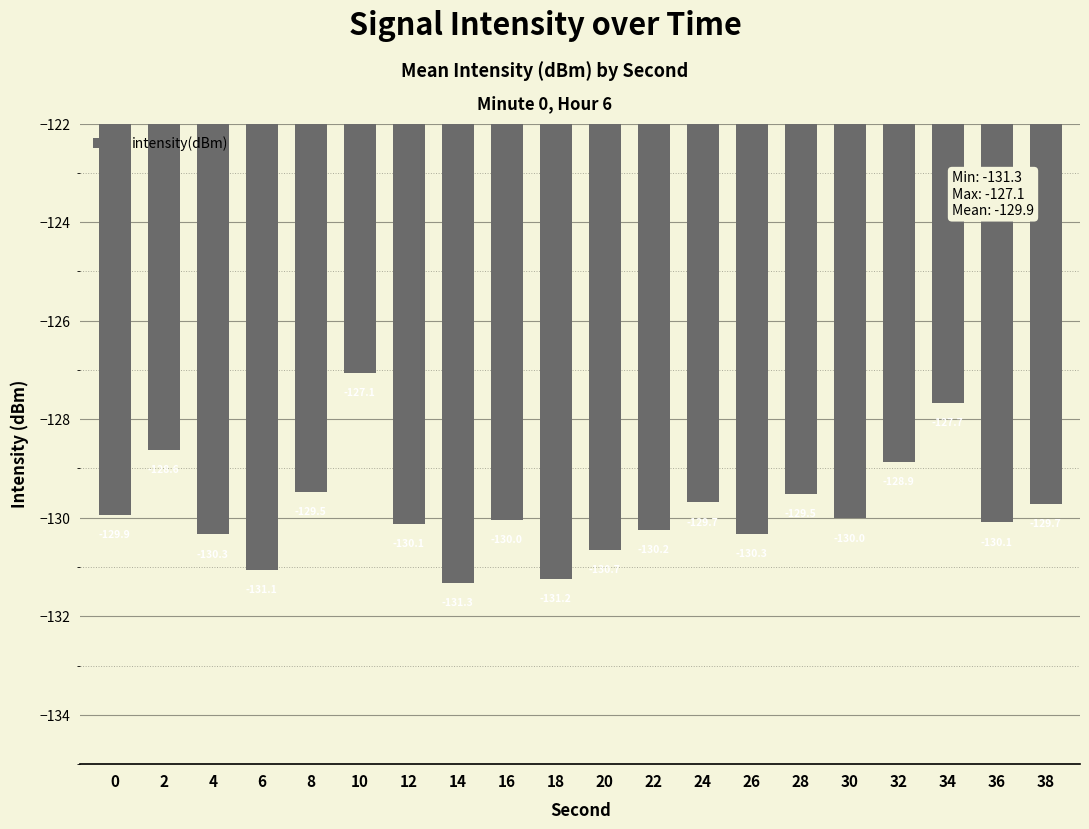

What is the difference between the second highest and minimum values?

3.6